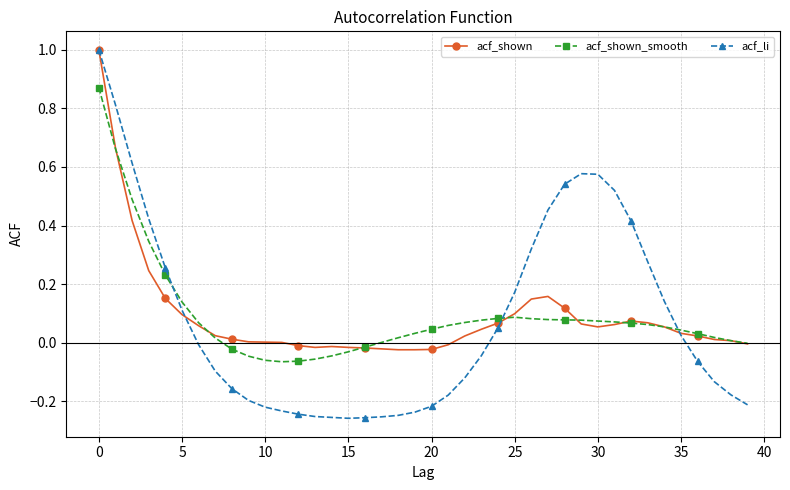

What is the maximum value shown in the chart?

1.0